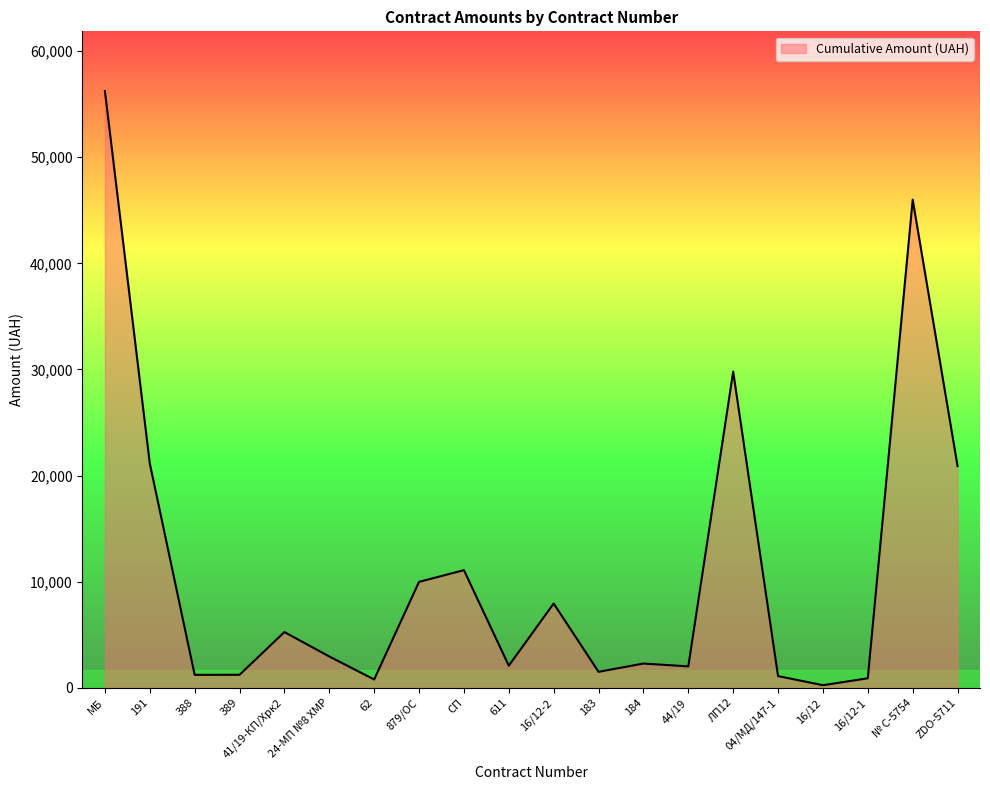

What is the difference between the maximum and minimum values?

55970.0